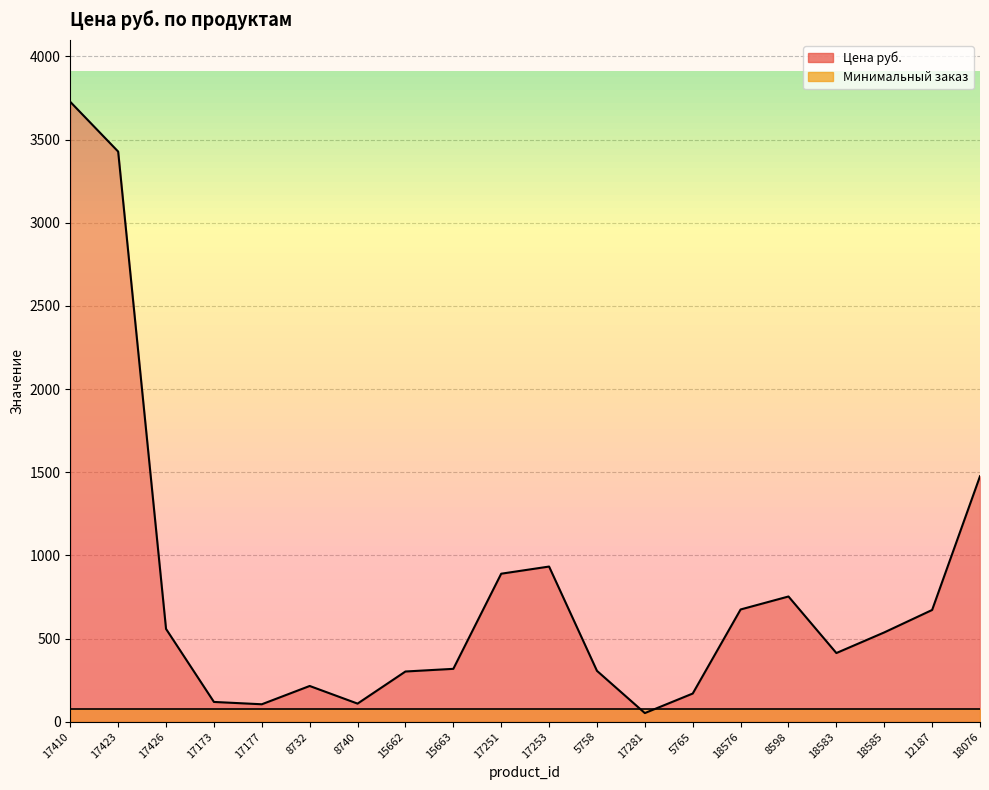

What is the average value?

787.9